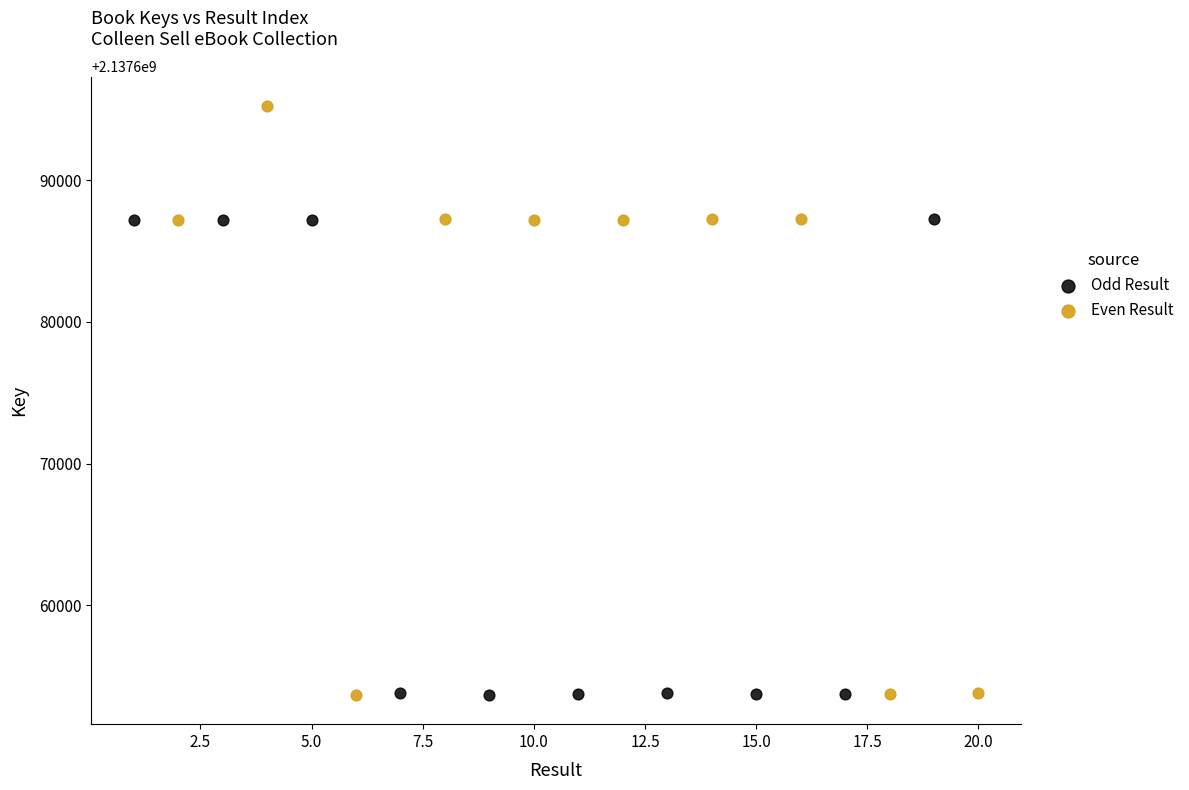

Which series reaches the maximum Y coordinate?

Even Result